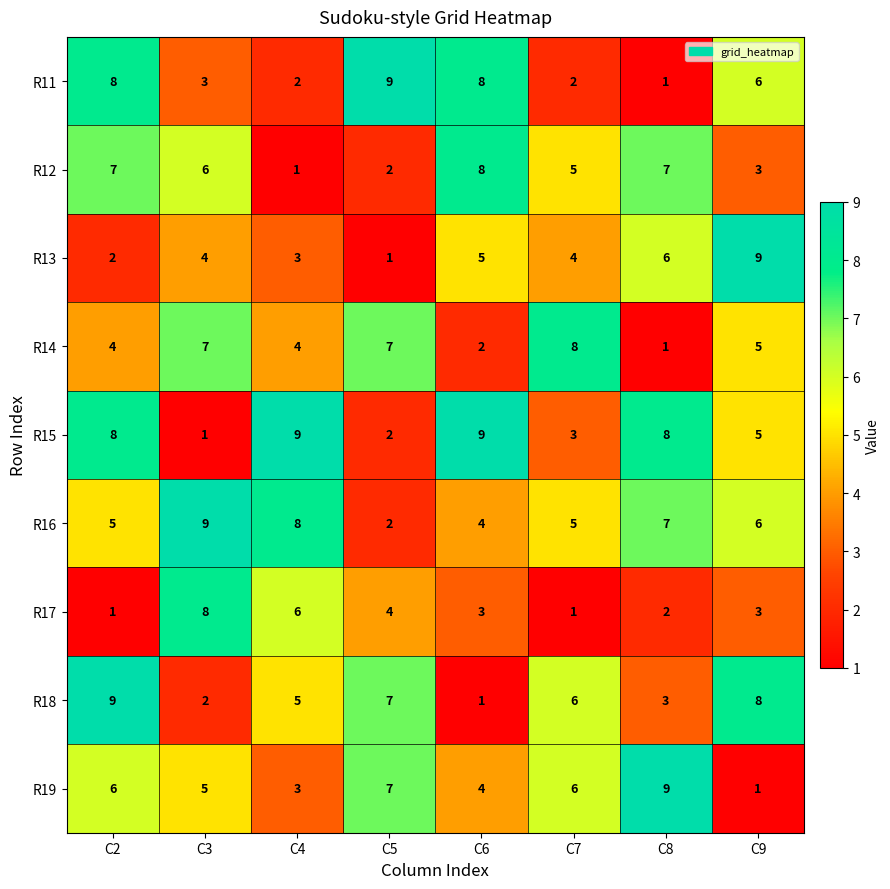

What is the sum of the R11 values at C2 and C6?

16